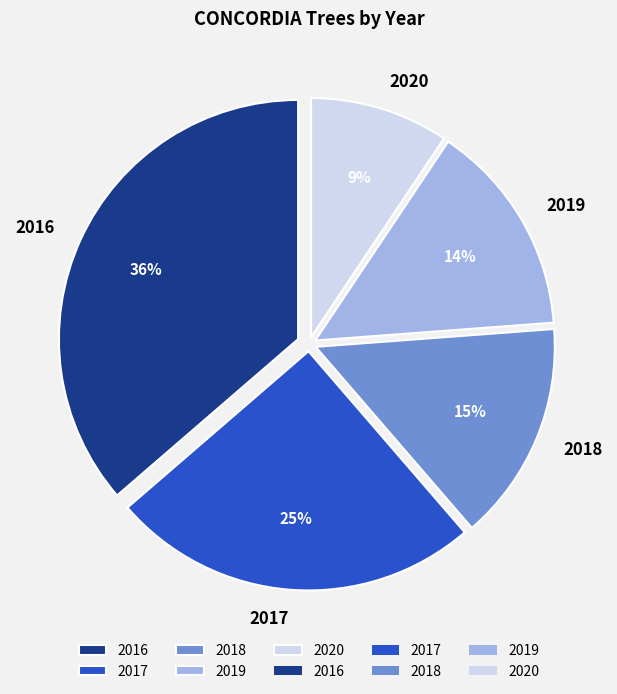

To the nearest percent, what is the difference between the largest and smallest slice percentages?

27%